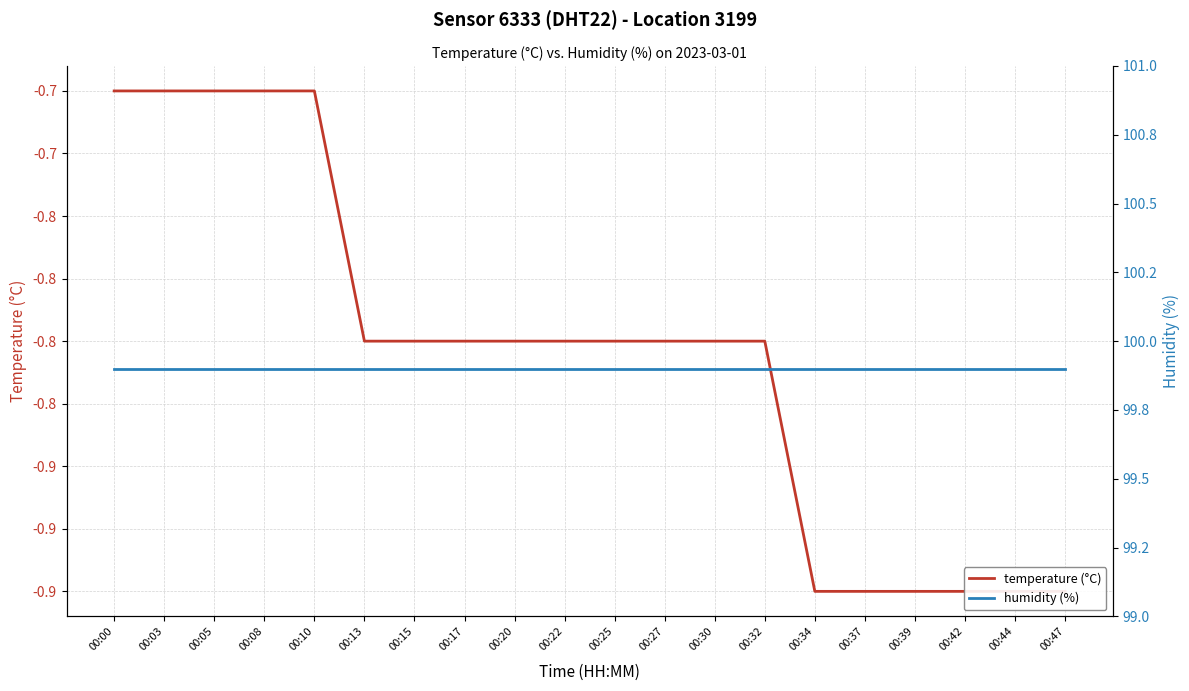

Reading right to left, extract all data points from this chart.

temperature (°C): 00:47=-0.9	00:44=-0.9	00:42=-0.9	00:39=-0.9	00:37=-0.9	00:34=-0.9	00:32=-0.8	00:30=-0.8	00:27=-0.8	00:25=-0.8	00:22=-0.8	00:20=-0.8	00:17=-0.8	00:15=-0.8	00:13=-0.8	00:10=-0.7	00:08=-0.7	00:05=-0.7	00:03=-0.7	00:00=-0.7
humidity (%): 00:47=99.9	00:44=99.9	00:42=99.9	00:39=99.9	00:37=99.9	00:34=99.9	00:32=99.9	00:30=99.9	00:27=99.9	00:25=99.9	00:22=99.9	00:20=99.9	00:17=99.9	00:15=99.9	00:13=99.9	00:10=99.9	00:08=99.9	00:05=99.9	00:03=99.9	00:00=99.9